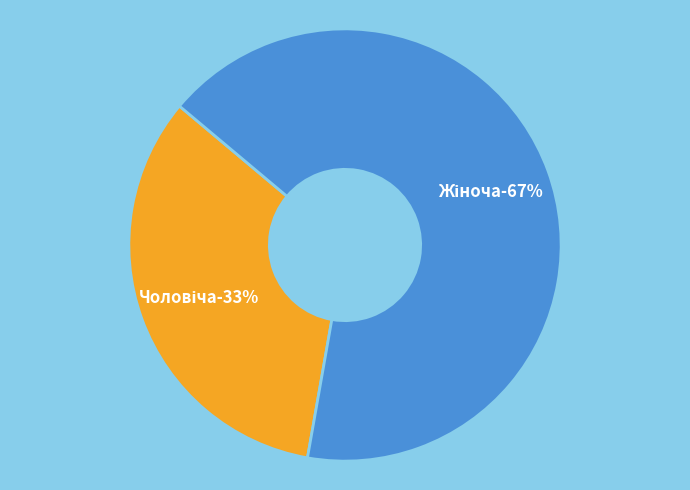

Does any single category account for the majority?

Yes